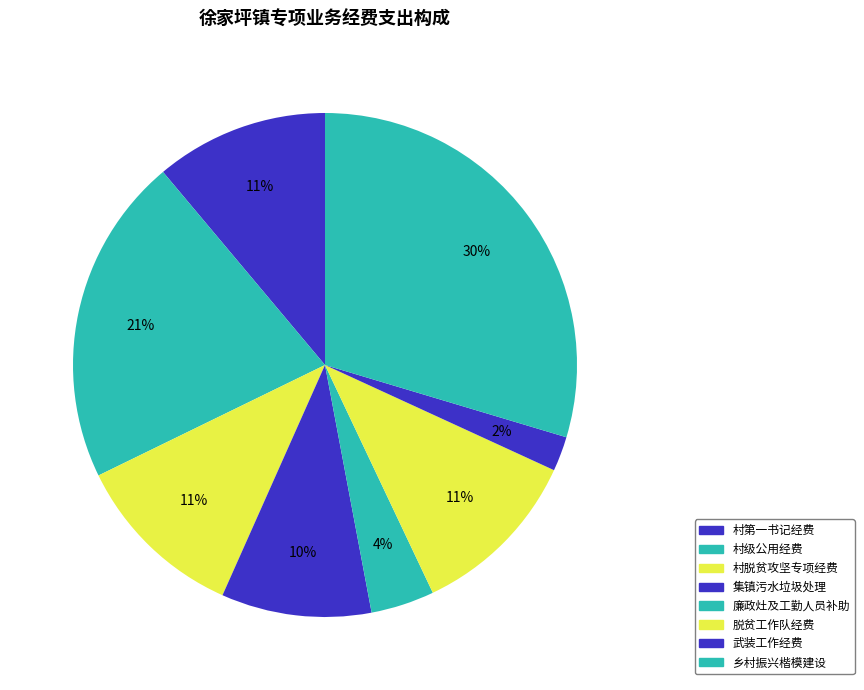

Which category has the smallest portion of the pie?

武装工作经费